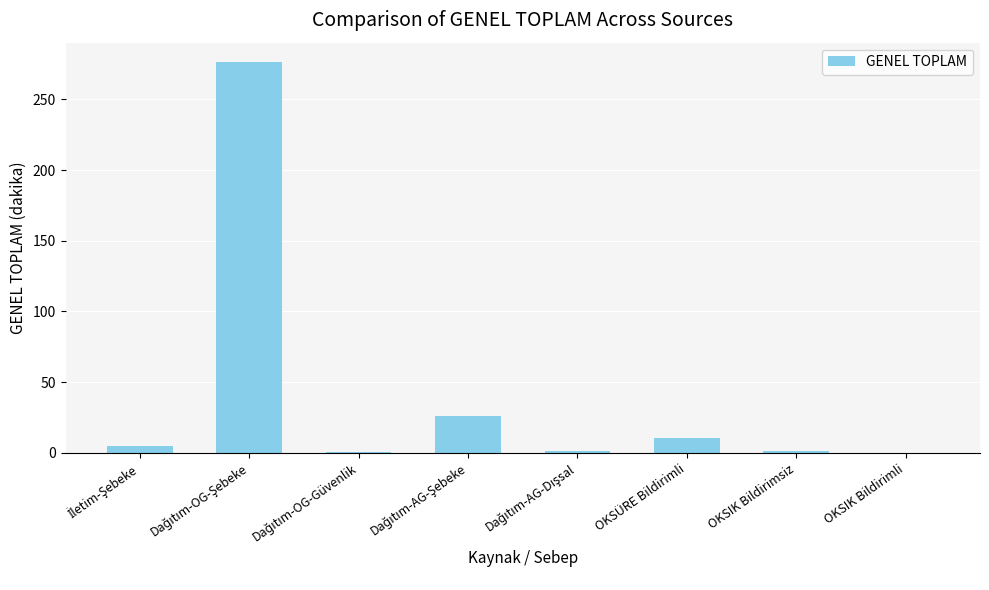

What is the average value?

40.1